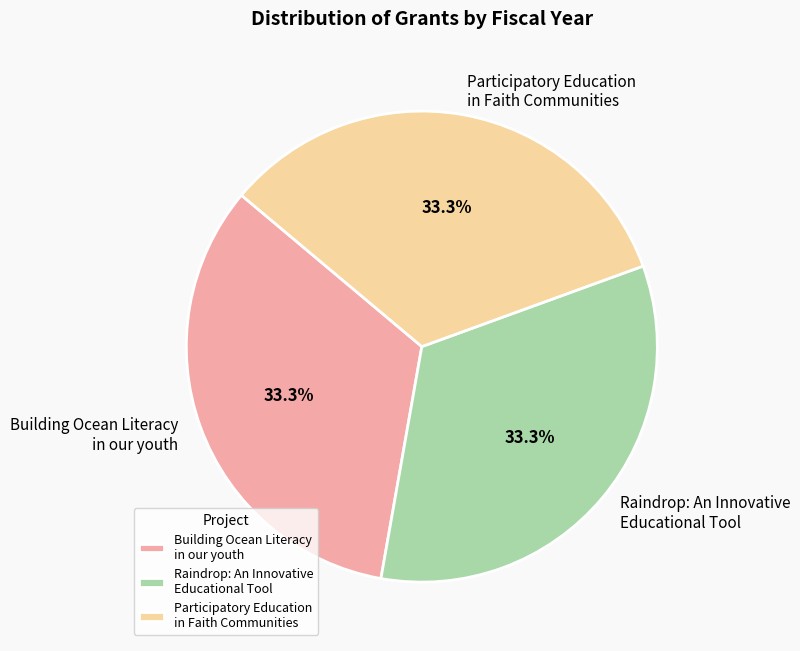

Does any single category account for the majority?

No